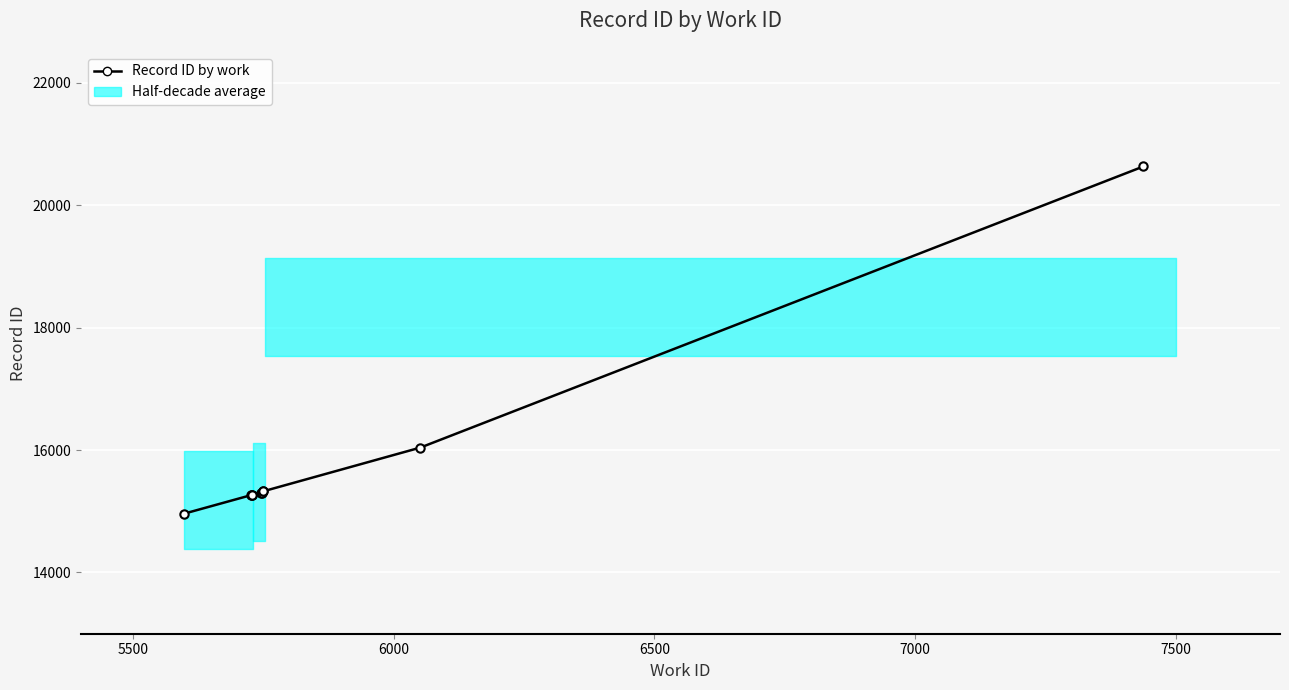

How many lines are shown in the chart?

1